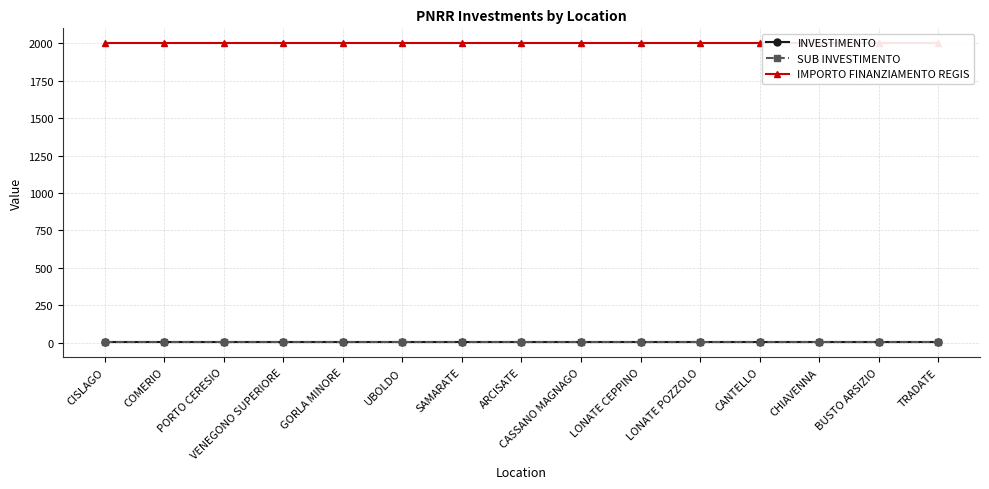

What is the label of the 14th point from the right?

COMERIO